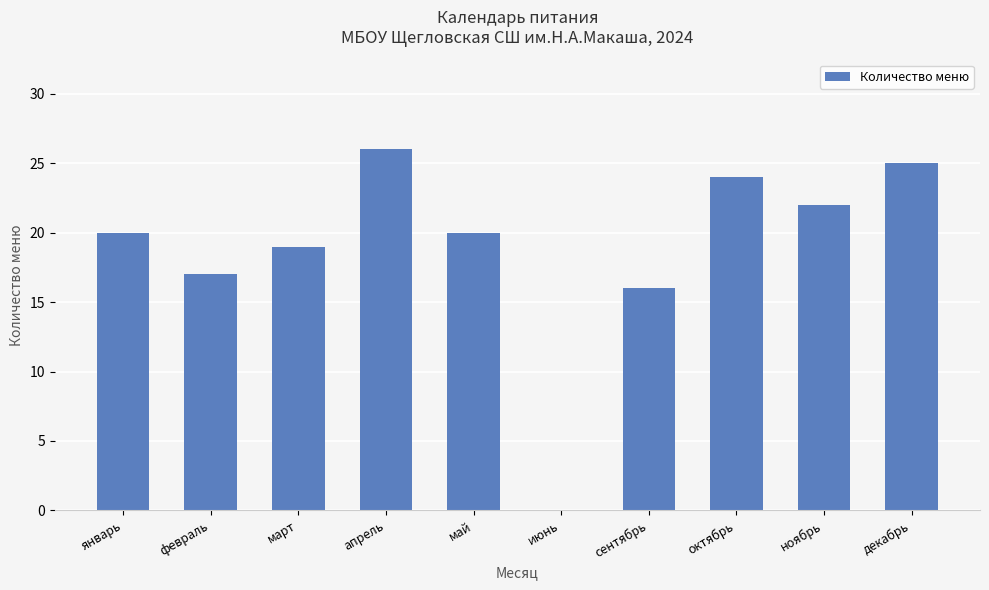

The chart shows a value of 19 at март. True or false?

True